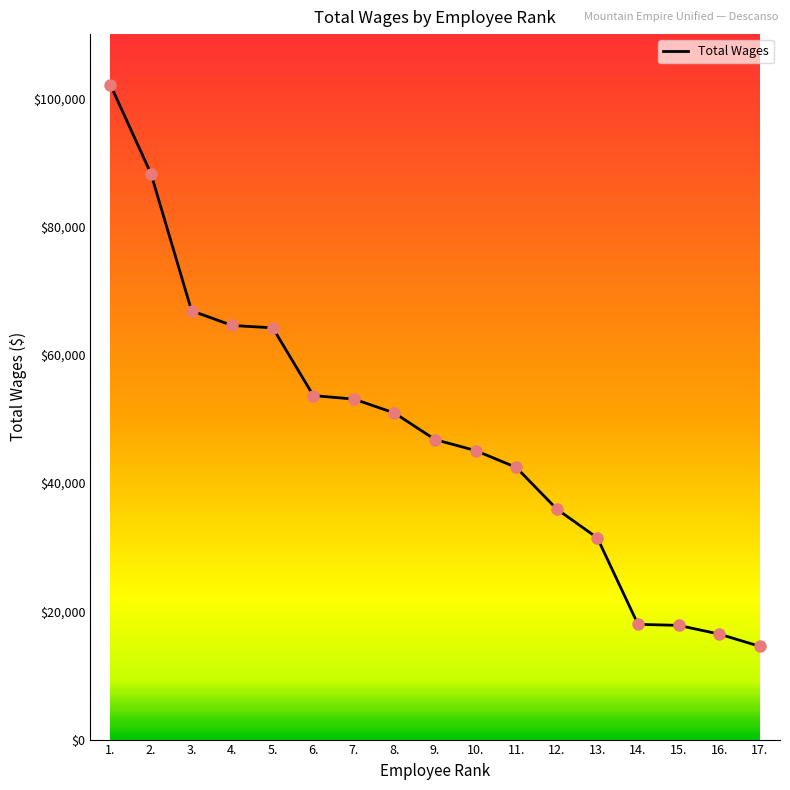

What is the ratio of the value at 11. to the value at 4.?

0.7